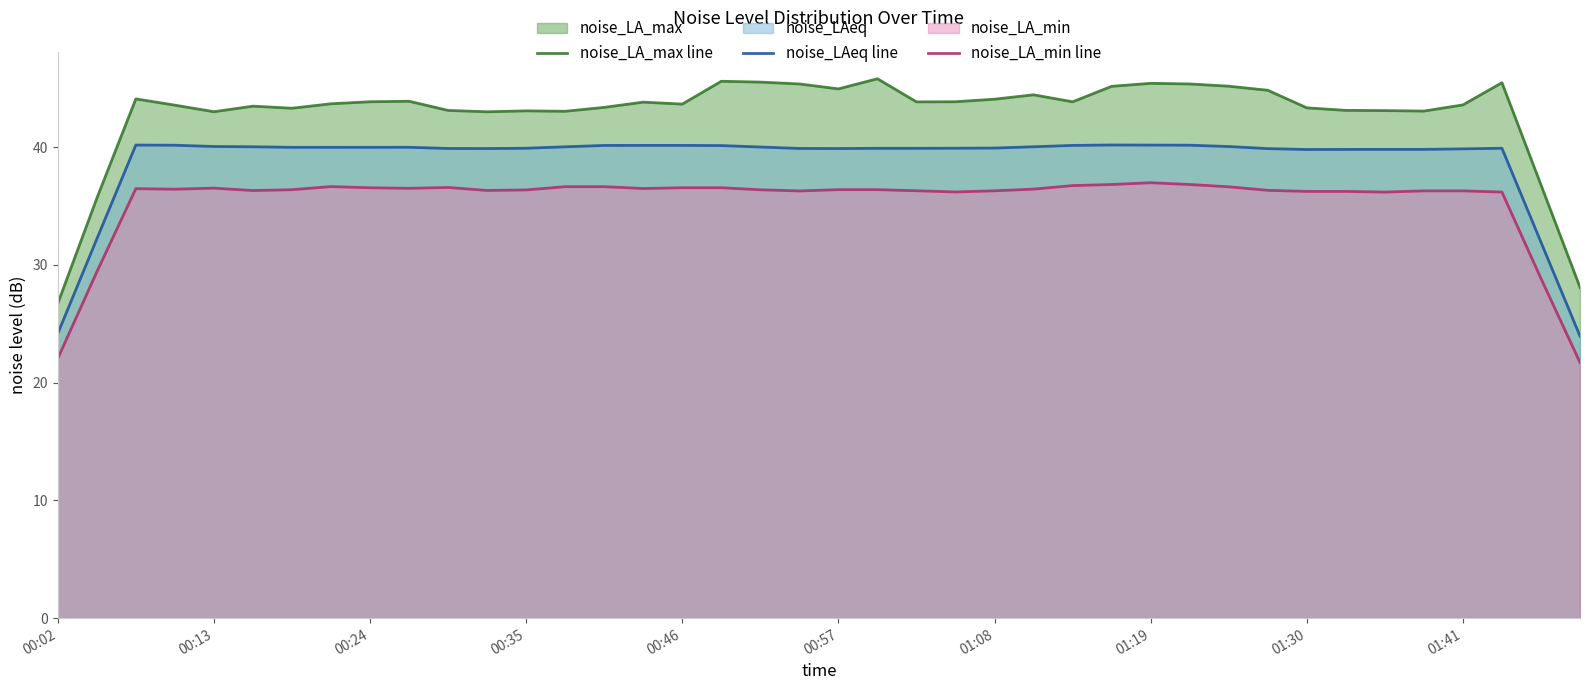

The noise_LA_max line series shows 43.1 at 33. True or false?

True